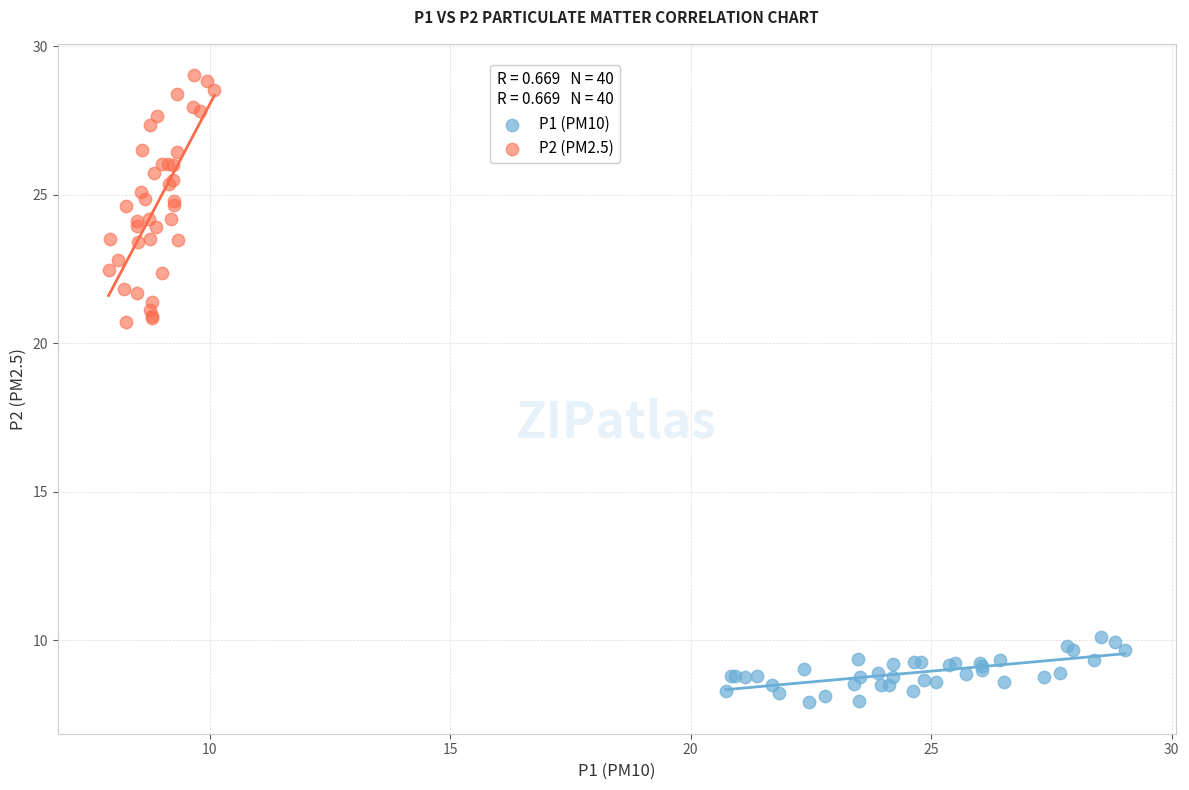

Which series contains the highest Y value?

P2 (PM2.5)